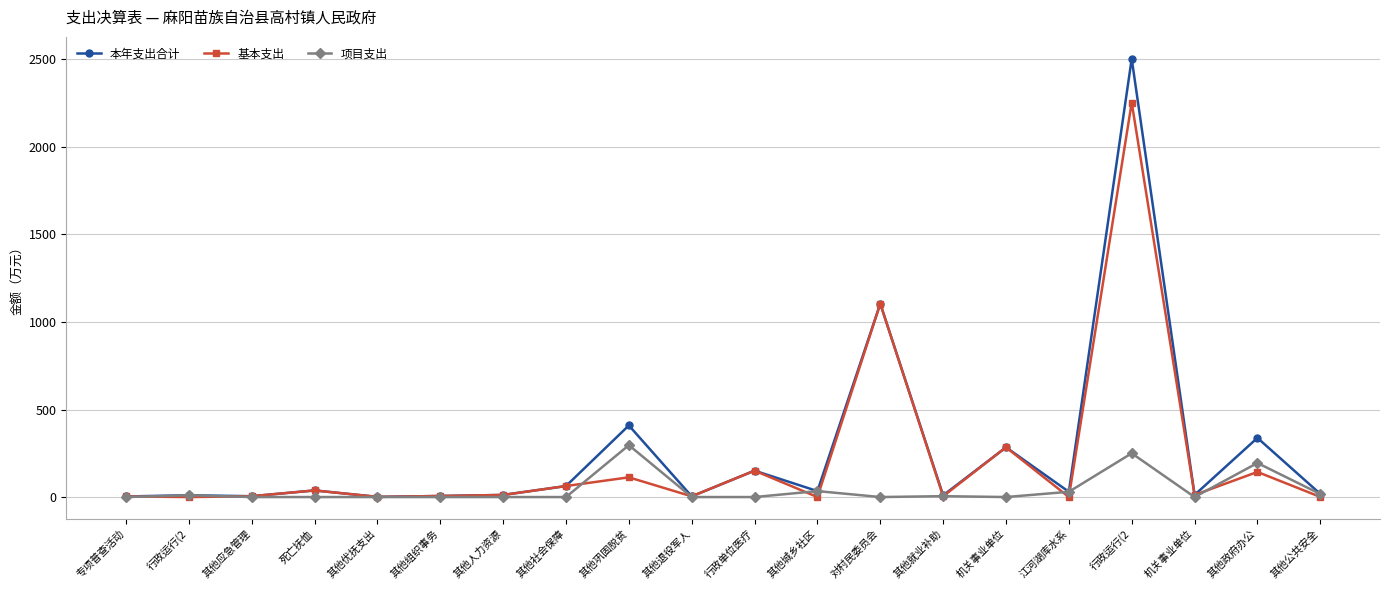

Which series has the largest range (max minus min)?

本年支出合计